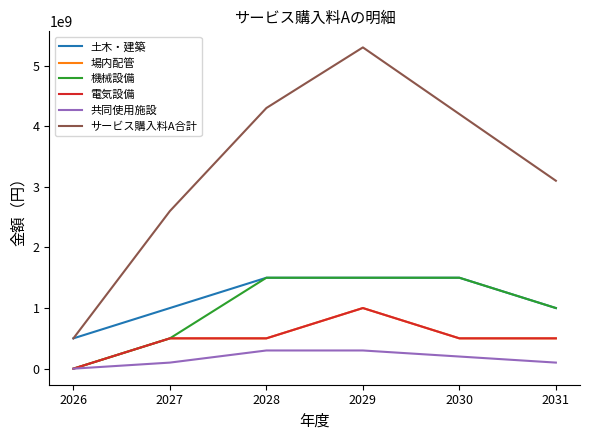

Does the chart have visible grid lines?

No